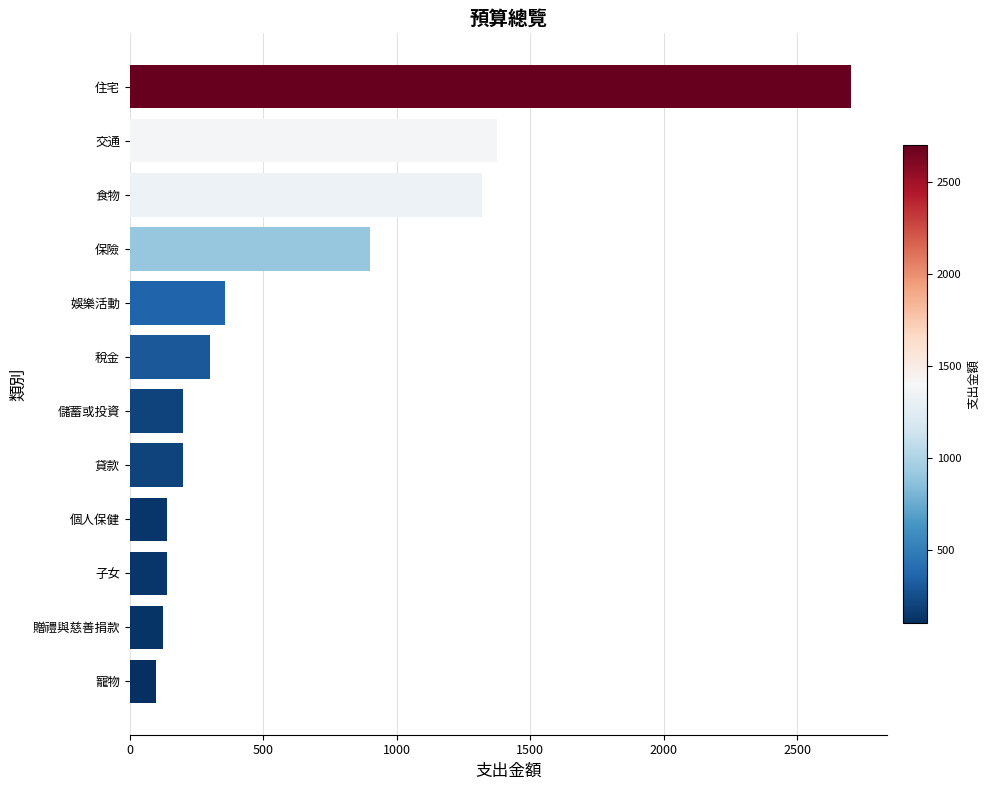

What is the ratio of the value at 娛樂活動 to the value at 儲蓄或投資?

1.8